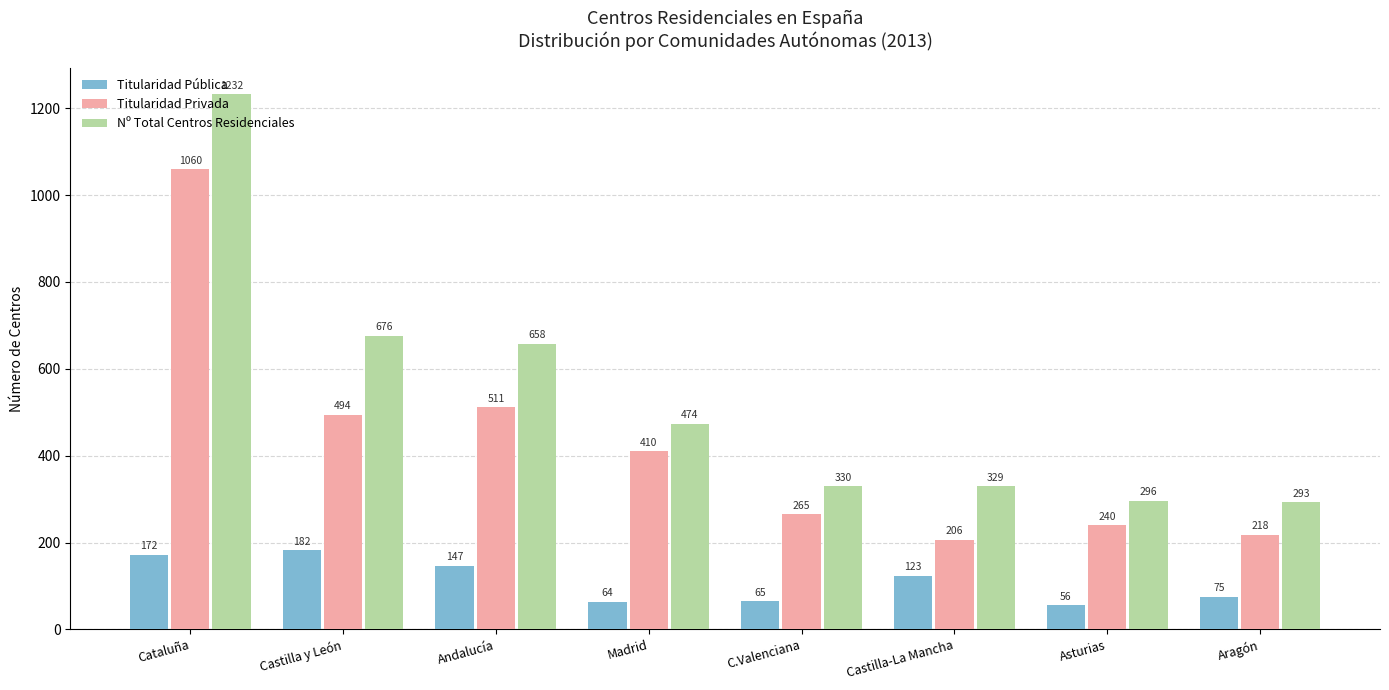

What is the smallest value displayed?

56